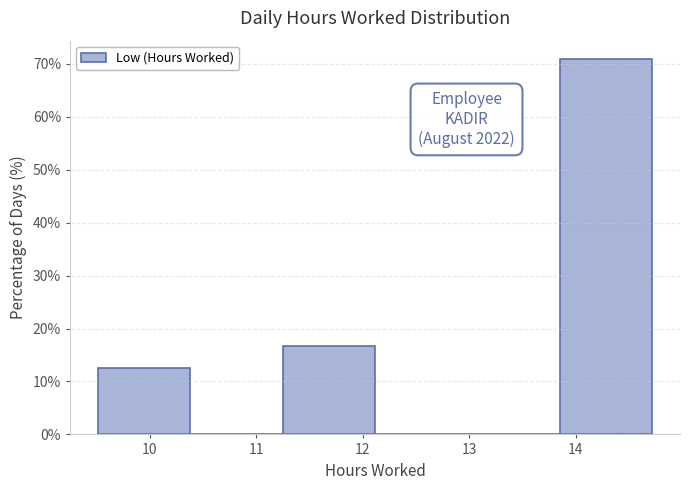

Which range on the x-axis has the tallest bar?

13.9 to 14.7